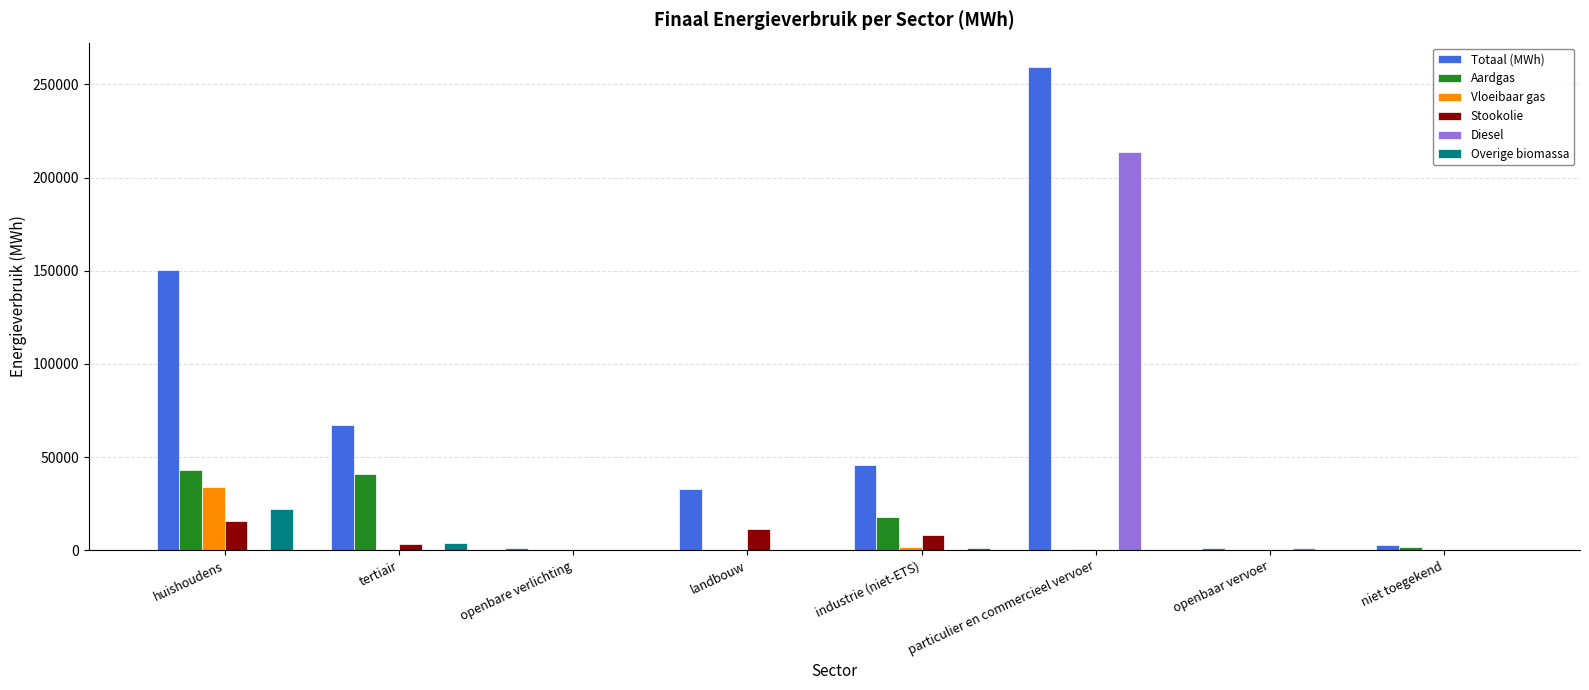

The Aardgas series shows 17997.7 at industrie (niet-ETS). True or false?

True